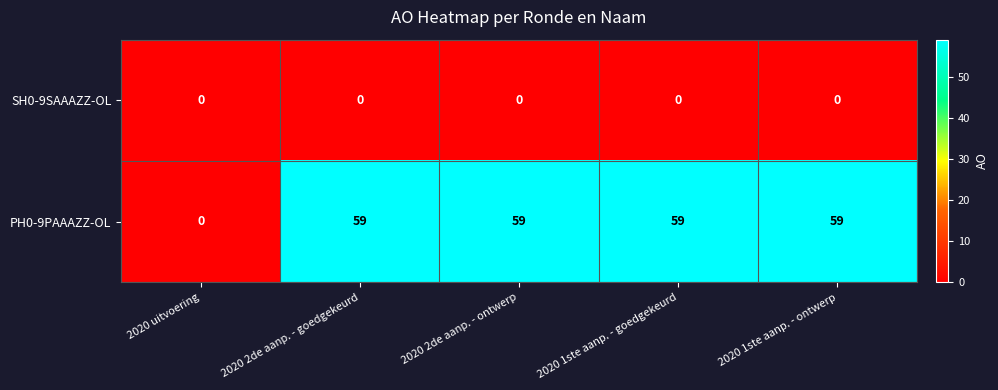

Which series has the largest total across all categories?

PH0-9PAAAZZ-OL